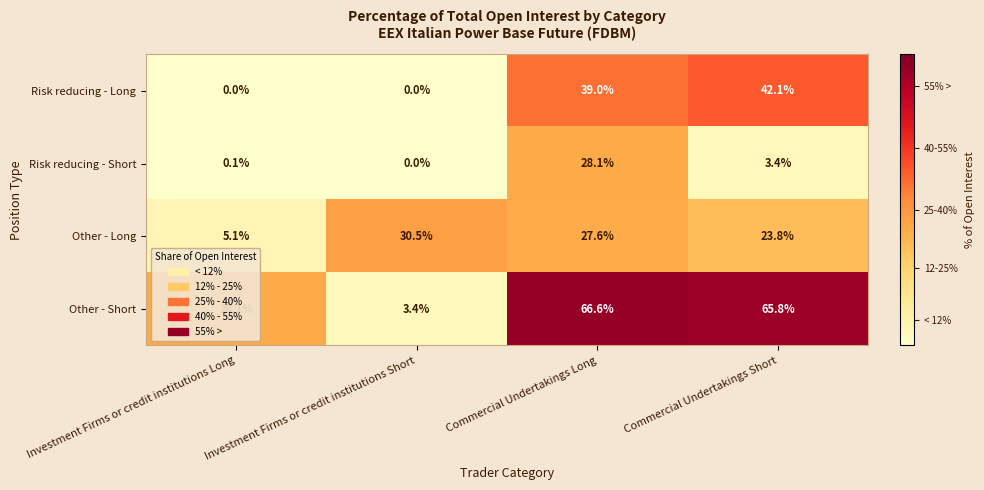

What is the spread (max minus min) of values at Investment Firms or credit institutions Long?

28.1